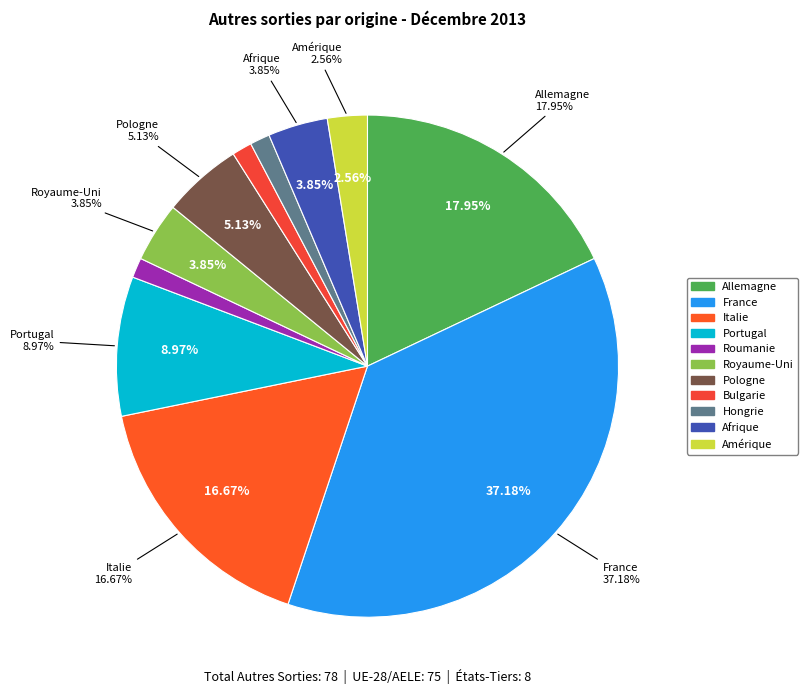

What percentage is the Pologne slice, to the nearest percent?

5%